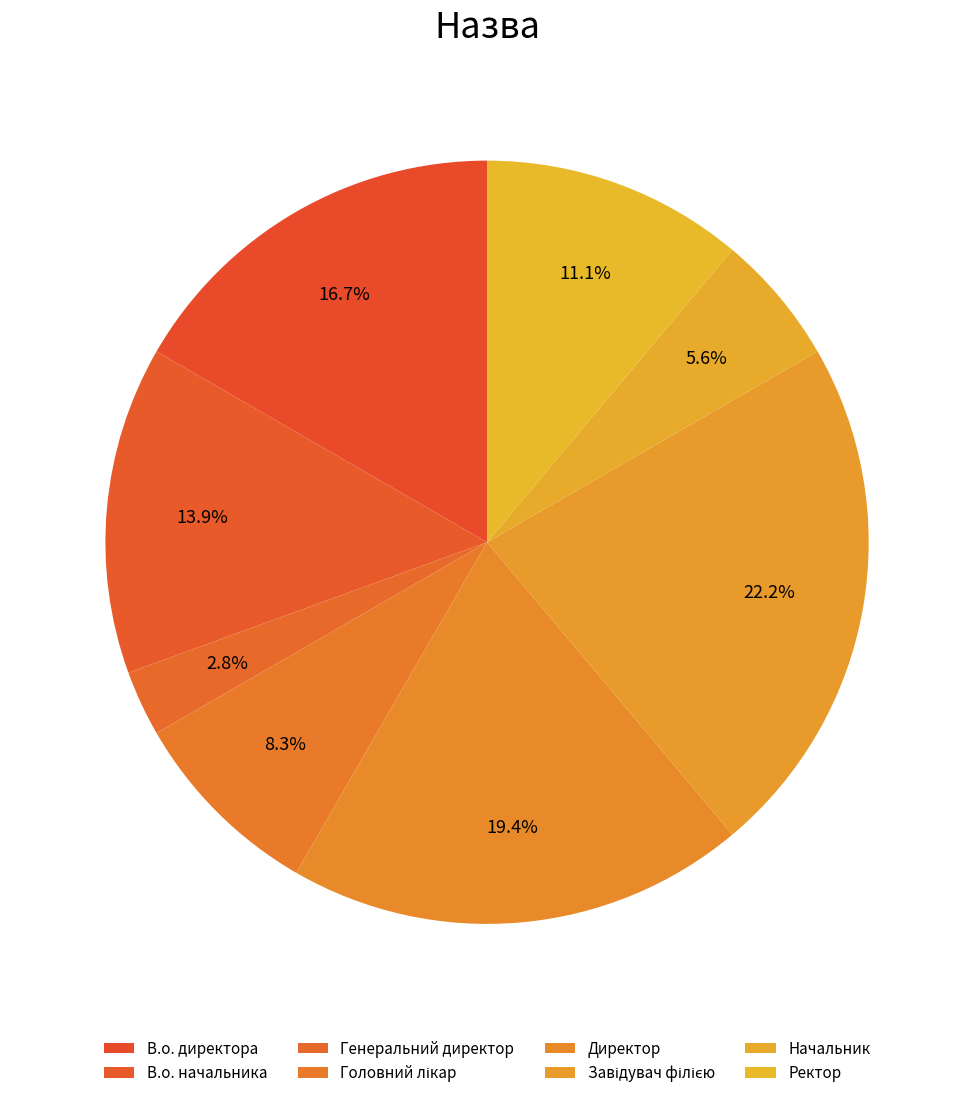

How many slices are in this pie chart?

8